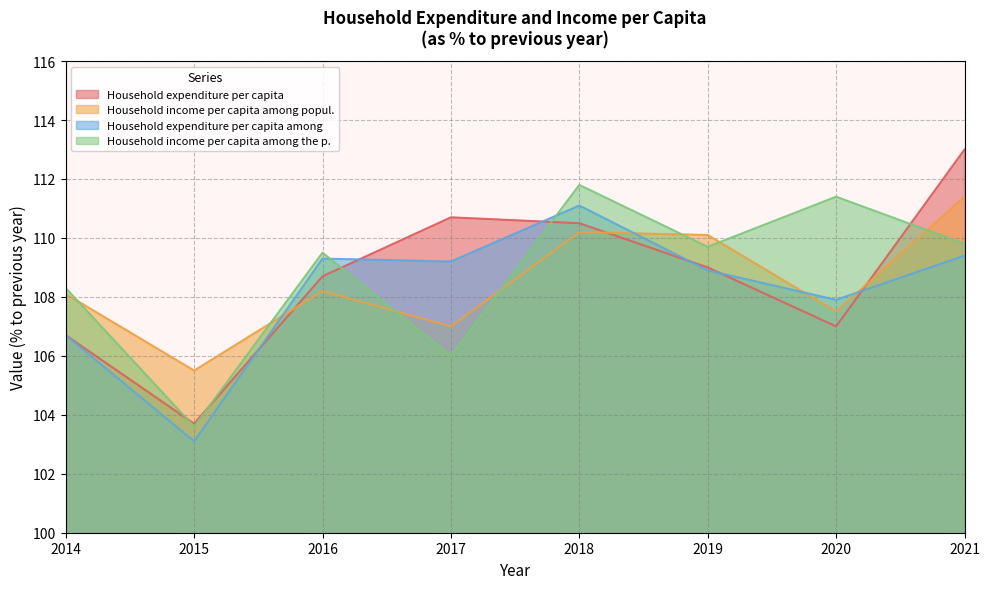

Reading left to right, list all the values displayed in this chart.

Household expenditure per capita: 106.7	103.7	108.7	110.7	110.5	109.0	107.0	113.0
Household income per capita among popul.: 108.1	105.5	108.2	107.0	110.2	110.1	107.5	111.4
Household expenditure per capita among: 106.7	103.1	109.3	109.2	111.1	108.9	107.9	109.4
Household income per capita among the p.: 108.3	103.6	109.5	106.0	111.8	109.7	111.4	109.8